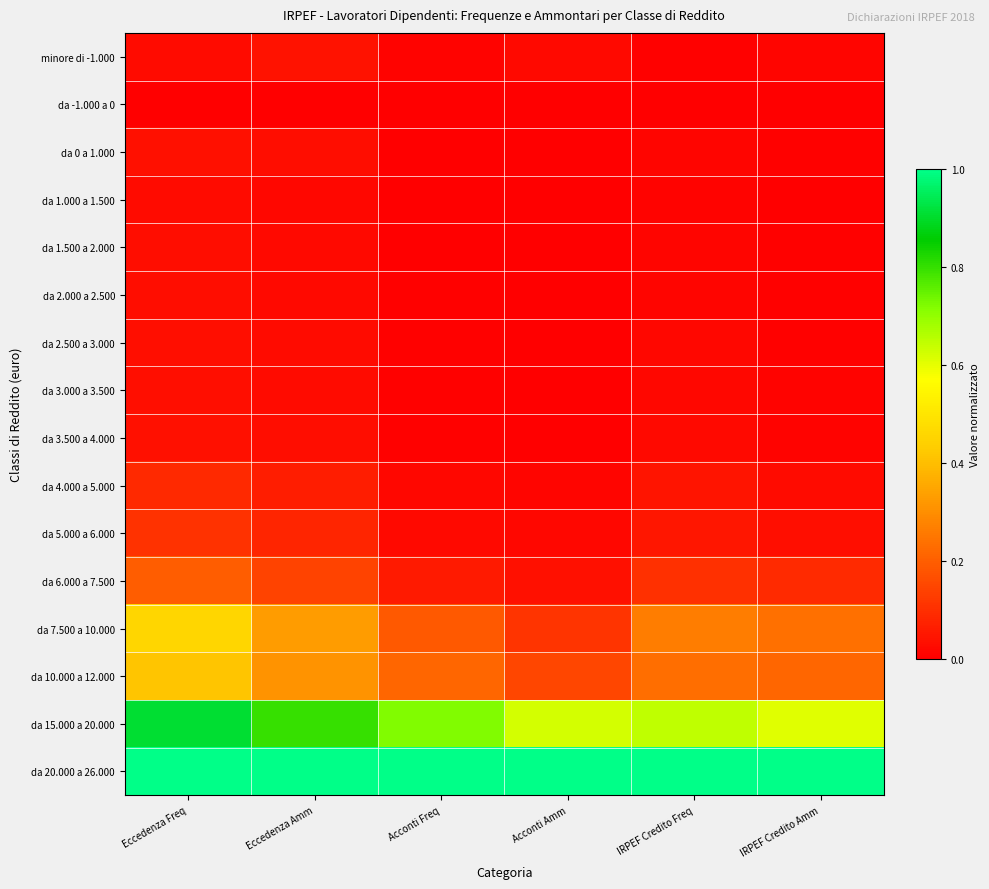

At how many categories does at least one series exceed 0?

6